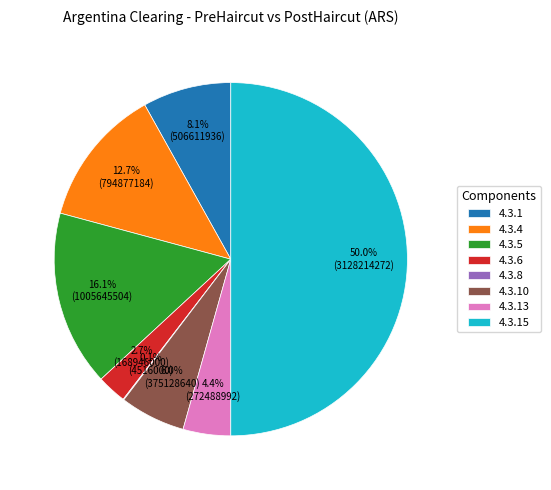

What percentage is the 4.3.15 slice, to the nearest percent?

50%